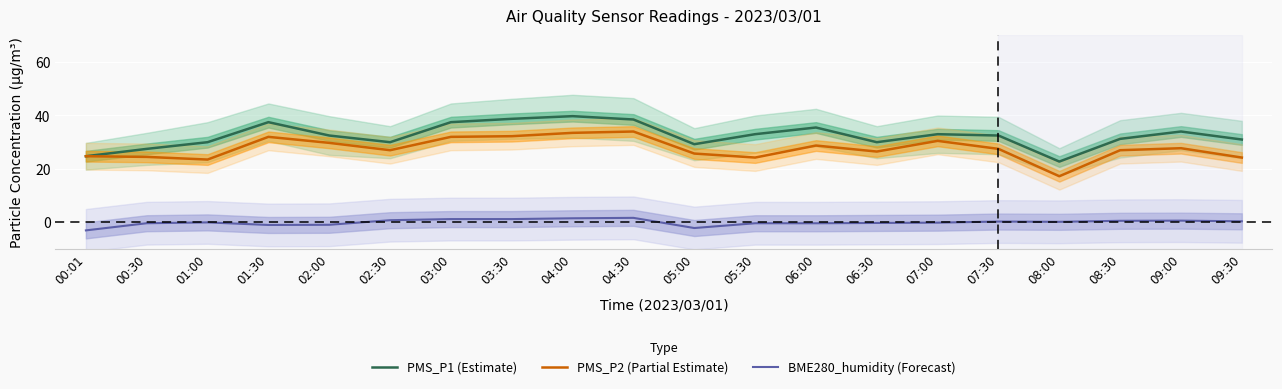

True or false: BME280_humidity (Forecast) has more than 1 interior local peaks.

True